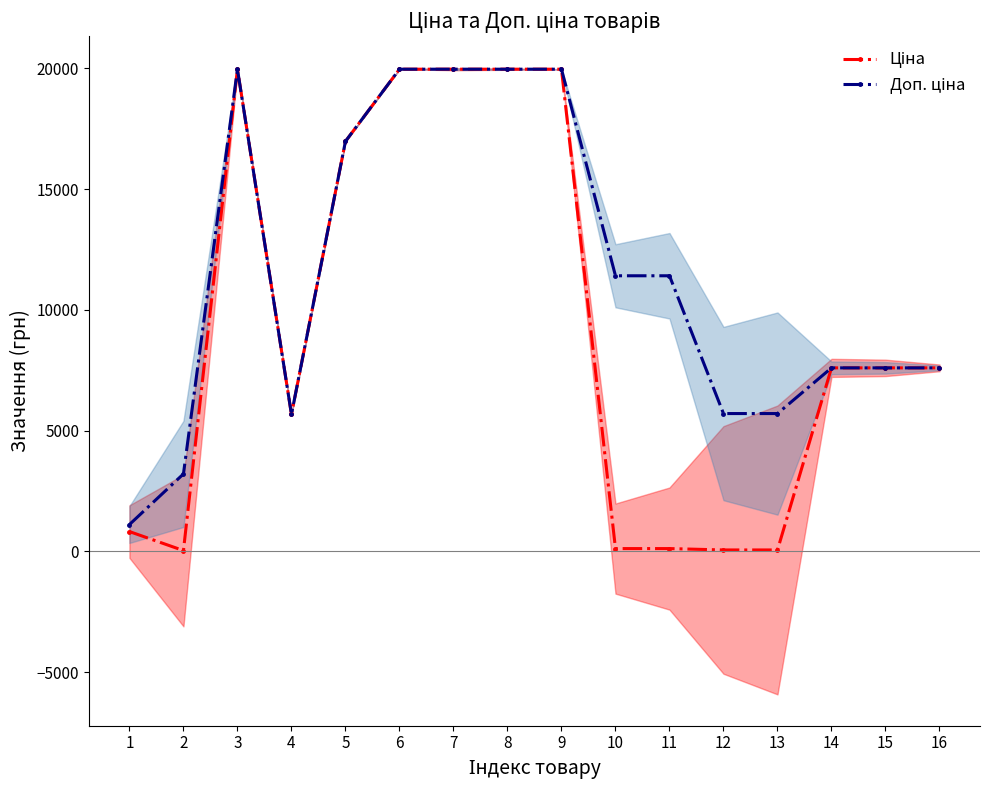

List the labels in order of Ціна value, largest first.

3, 6, 7, 8, 9, 5, 14, 15, 16, 4, 1, 10, 11, 12, 13, 2